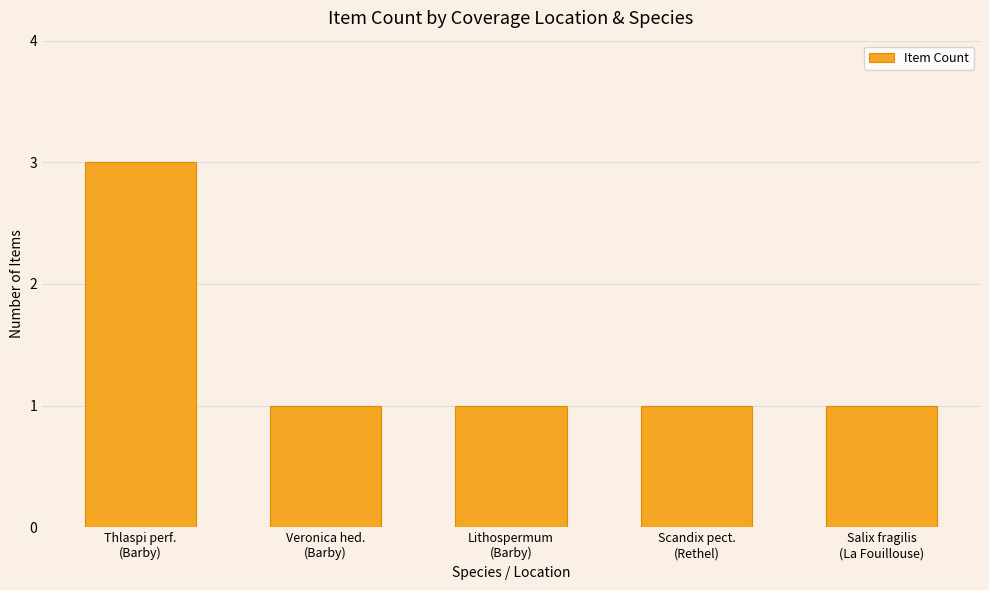

What is the average value?

1